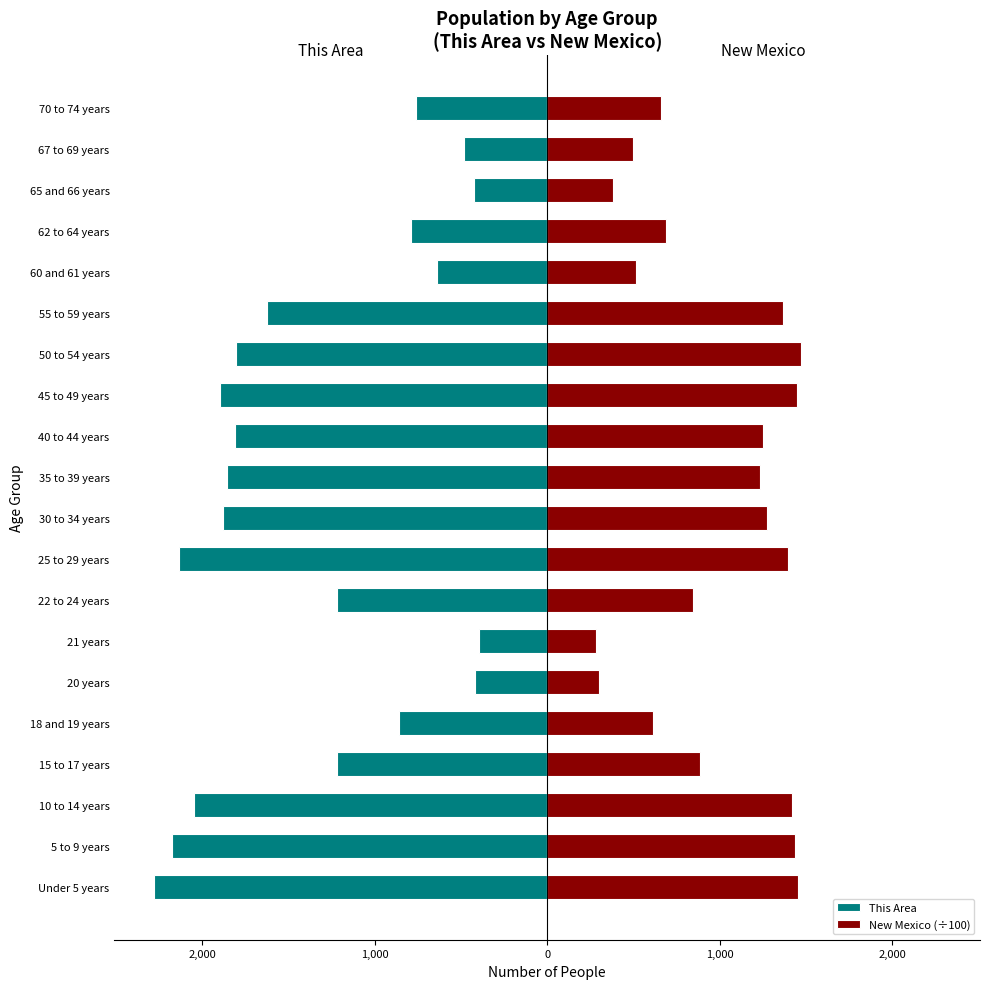

What is the value of the New Mexico (÷100) bar at the 17th from the left?

689.0